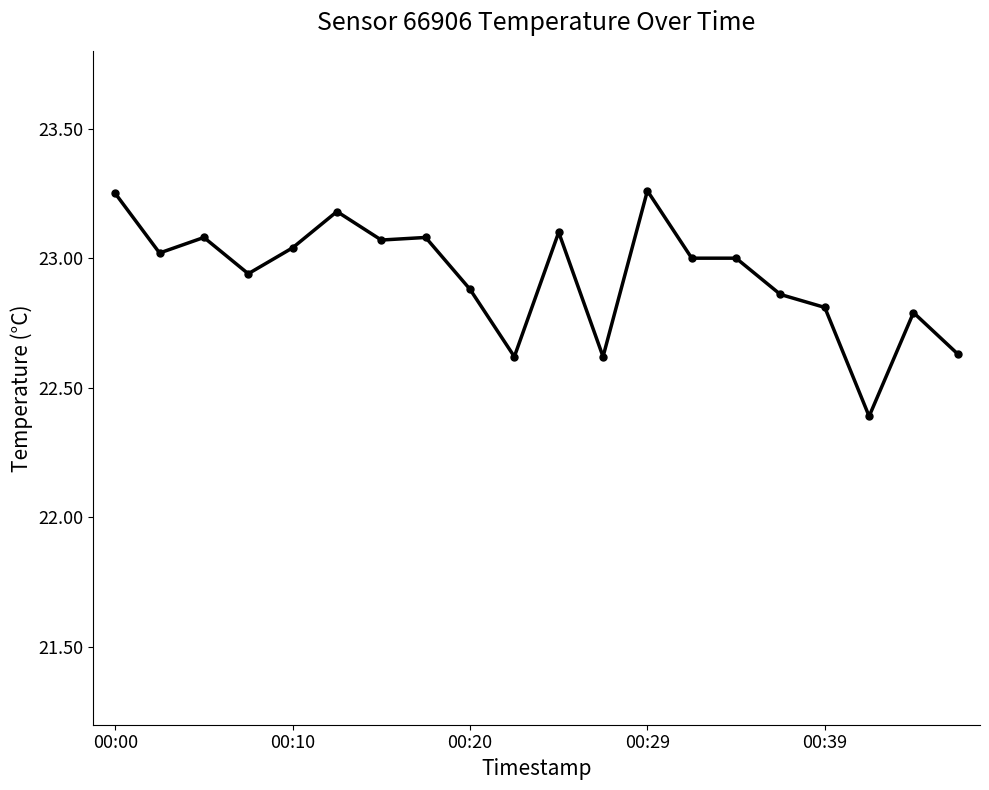

What is the value of the 17th point from the left?

22.8